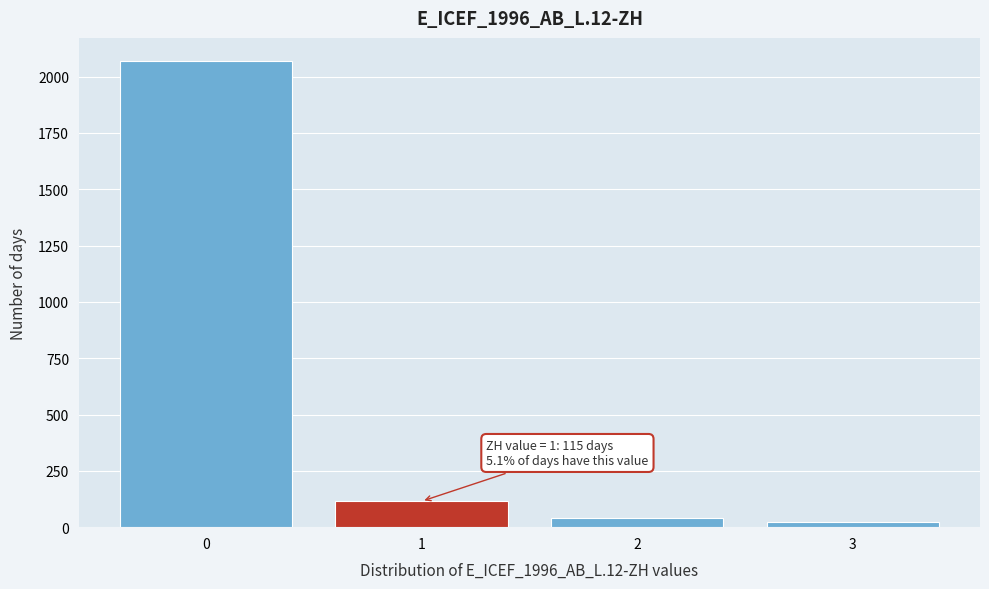

Over which range of the x-axis is the bar tallest?

-0.5 to 0.5